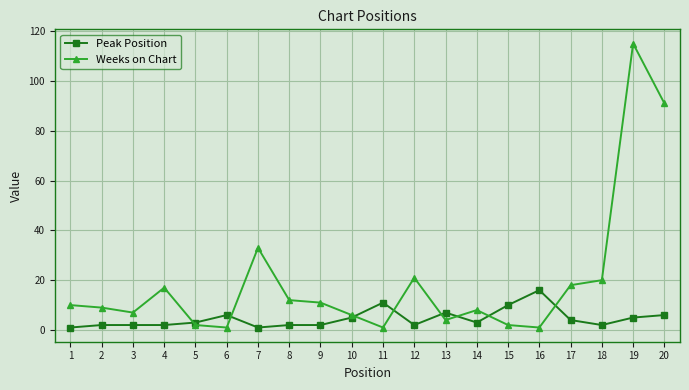

At how many categories does at least one series exceed 84?

2